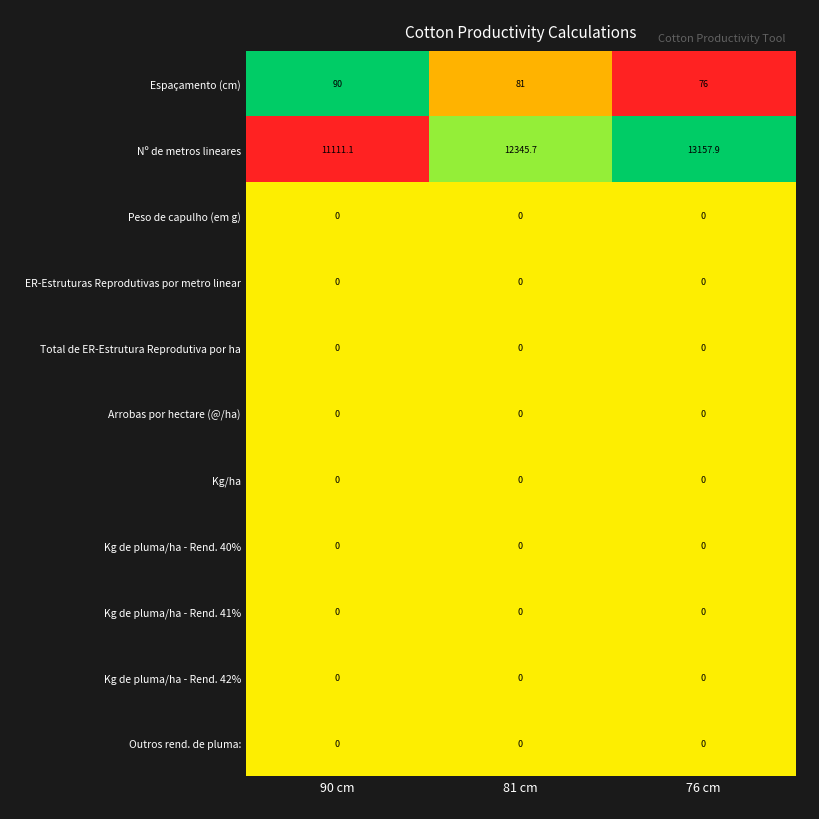

What is the difference between the highest and lowest values at 90 cm?

11111.1